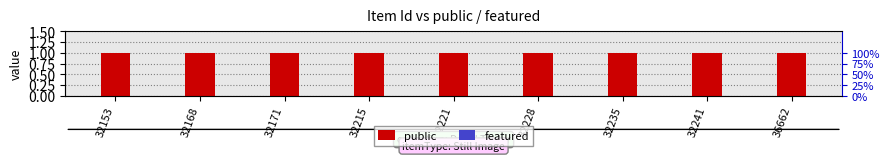

Reading left to right, list all the values displayed in this chart.

public: 32153=1	32168=1	32171=1	32215=1	32221=1	32228=1	32235=1	32241=1	36662=1
featured: 32153=0	32168=0	32171=0	32215=0	32221=0	32228=0	32235=0	32241=0	36662=0